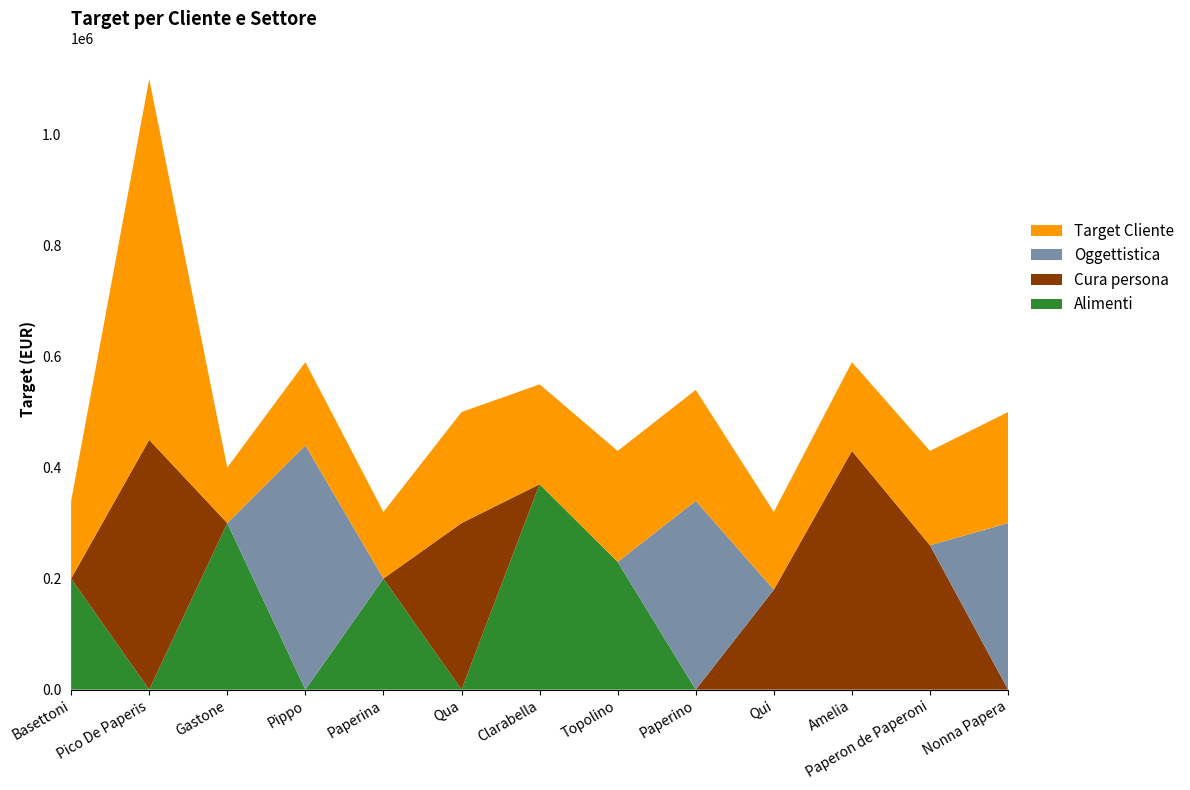

Reading left to right, what are all the values shown in this chart?

Alimenti: Basettoni=200000	Pico De Paperis=0	Gastone=300000	Pippo=0	Paperina=200000	Qua=0	Clarabella=370000	Topolino=230000	Paperino=0	Qui=0	Amelia=0	Paperon de Paperoni=0	Nonna Papera=0
Cura persona: Basettoni=0	Pico De Paperis=450000	Gastone=0	Pippo=0	Paperina=0	Qua=300000	Clarabella=0	Topolino=0	Paperino=0	Qui=180000	Amelia=430000	Paperon de Paperoni=260000	Nonna Papera=0
Oggettistica: Basettoni=0	Pico De Paperis=0	Gastone=0	Pippo=440000	Paperina=0	Qua=0	Clarabella=0	Topolino=0	Paperino=340000	Qui=0	Amelia=0	Paperon de Paperoni=0	Nonna Papera=300000
Target Cliente: Basettoni=140000	Pico De Paperis=650000	Gastone=100000	Pippo=150000	Paperina=120000	Qua=200000	Clarabella=180000	Topolino=200000	Paperino=200000	Qui=140000	Amelia=160000	Paperon de Paperoni=170000	Nonna Papera=200000